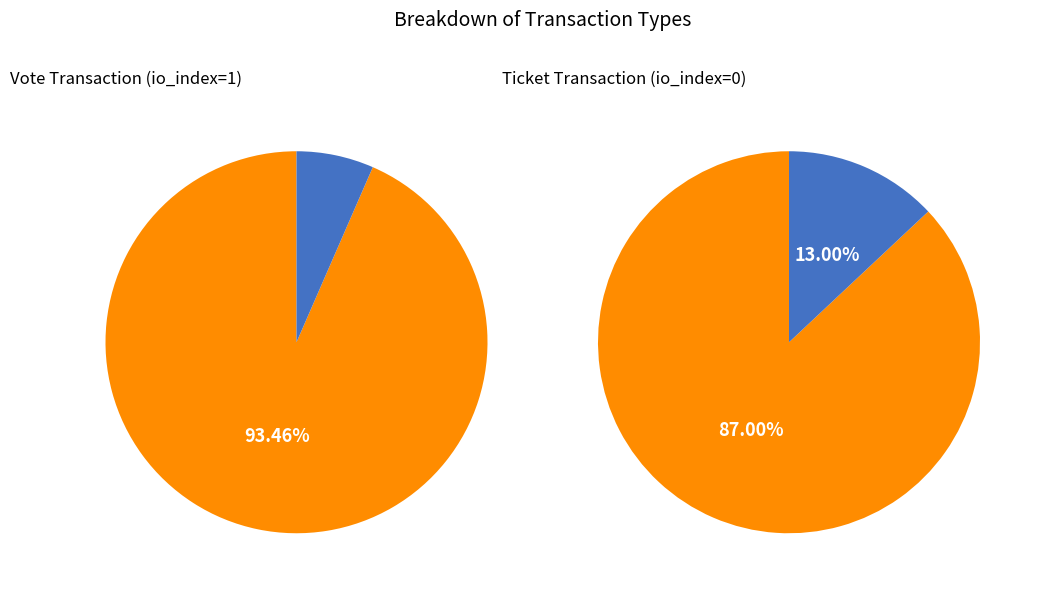

To the nearest percent, what is the combined percentage of Ticket (io_index=0) and Vote (io_index=1)?

100%